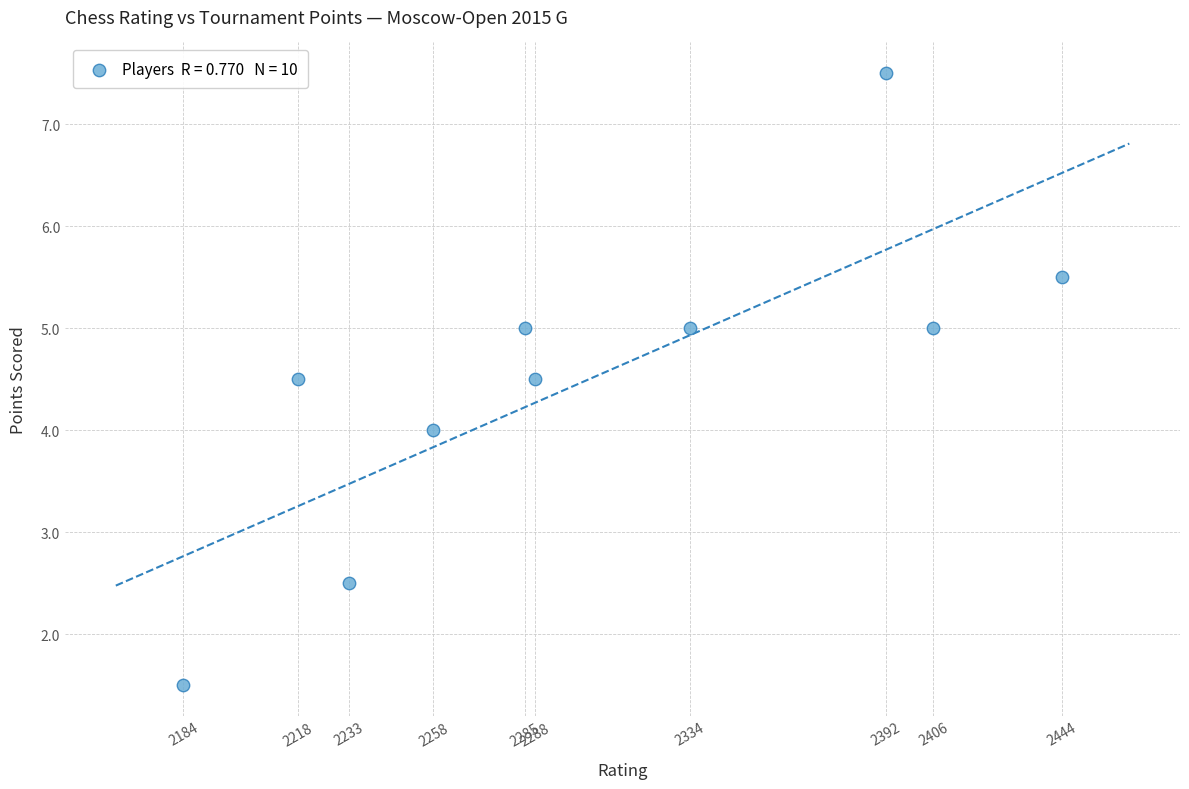

What is the average X value?

2304.2